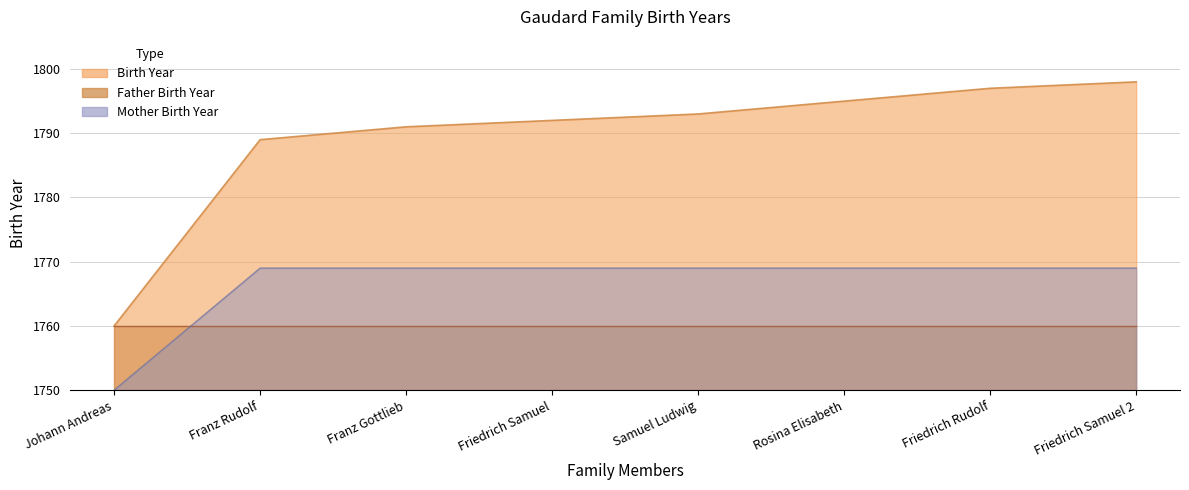

At which label is Birth Year closest to 29?

Franz Rudolf